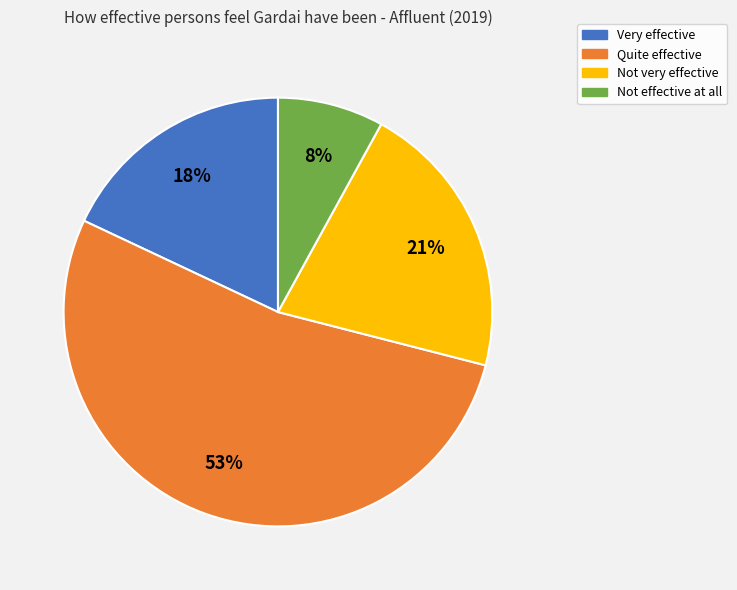

To the nearest percent, what is the difference between the Quite effective and Not very effective slice percentages?

32%